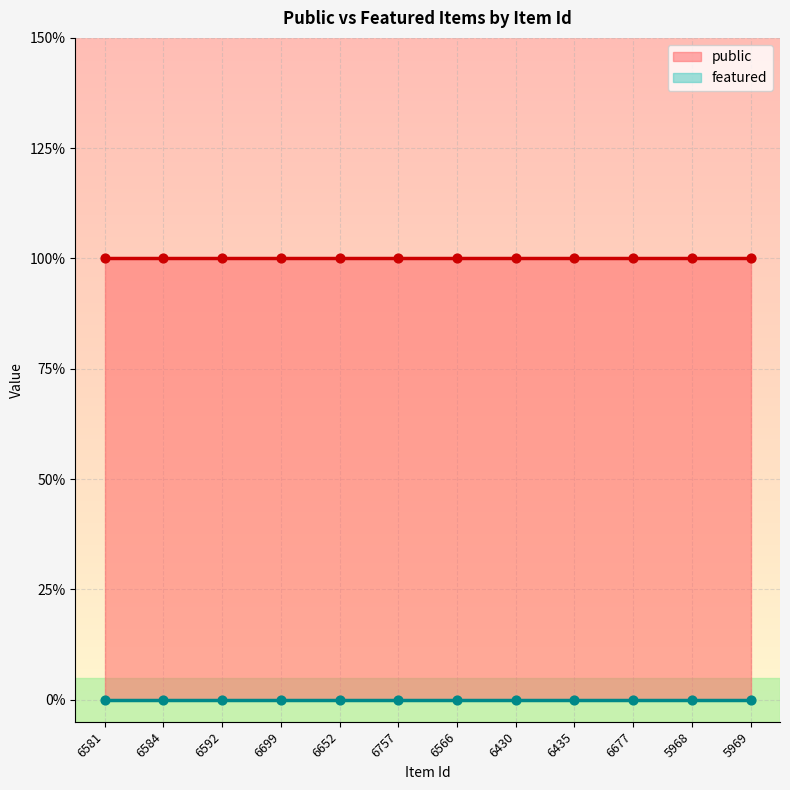

At which category is the sum across all series the highest?

6581